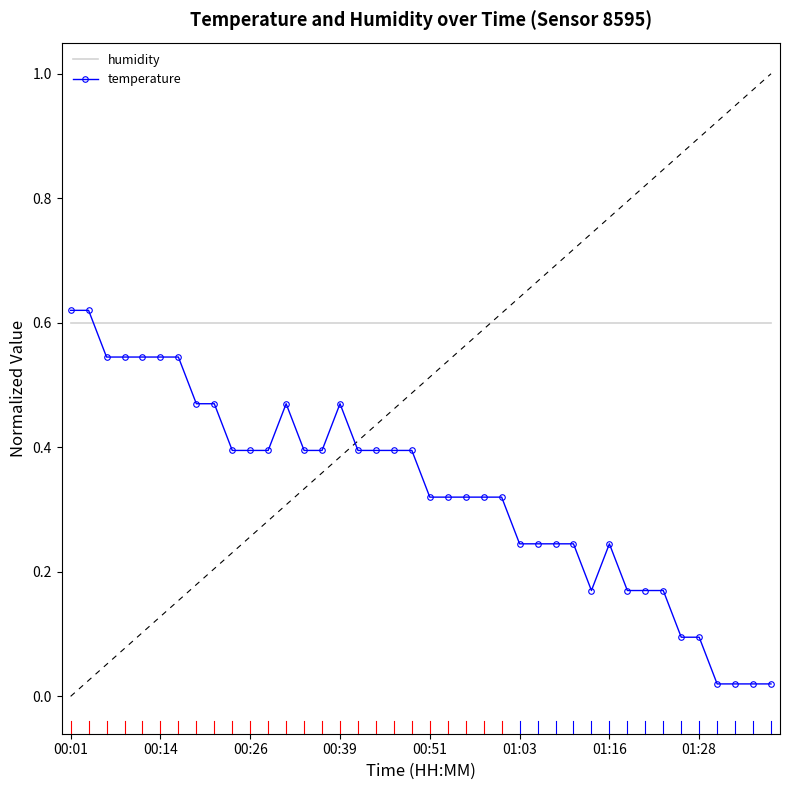

Which series ends up on top after the final intersection of temperature and humidity?

humidity